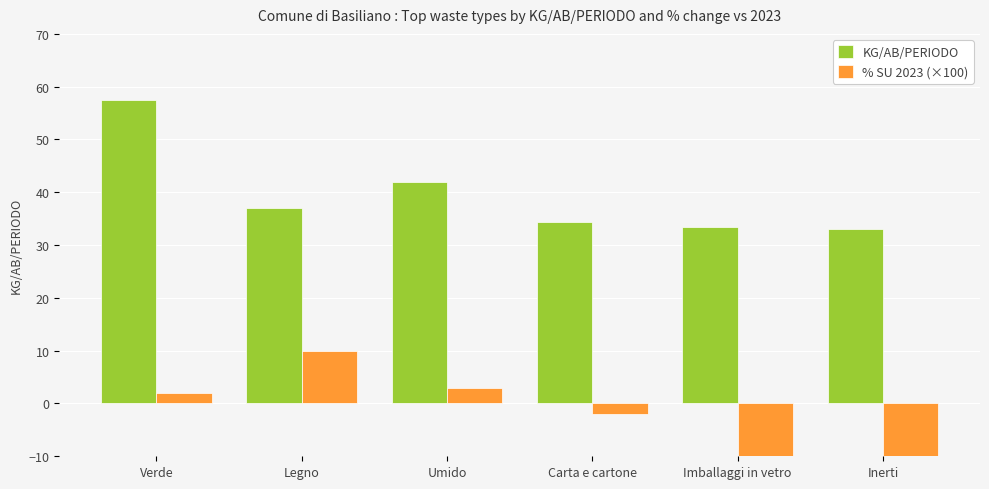

The % SU 2023 (×100) series shows 3.0 at Umido. True or false?

True